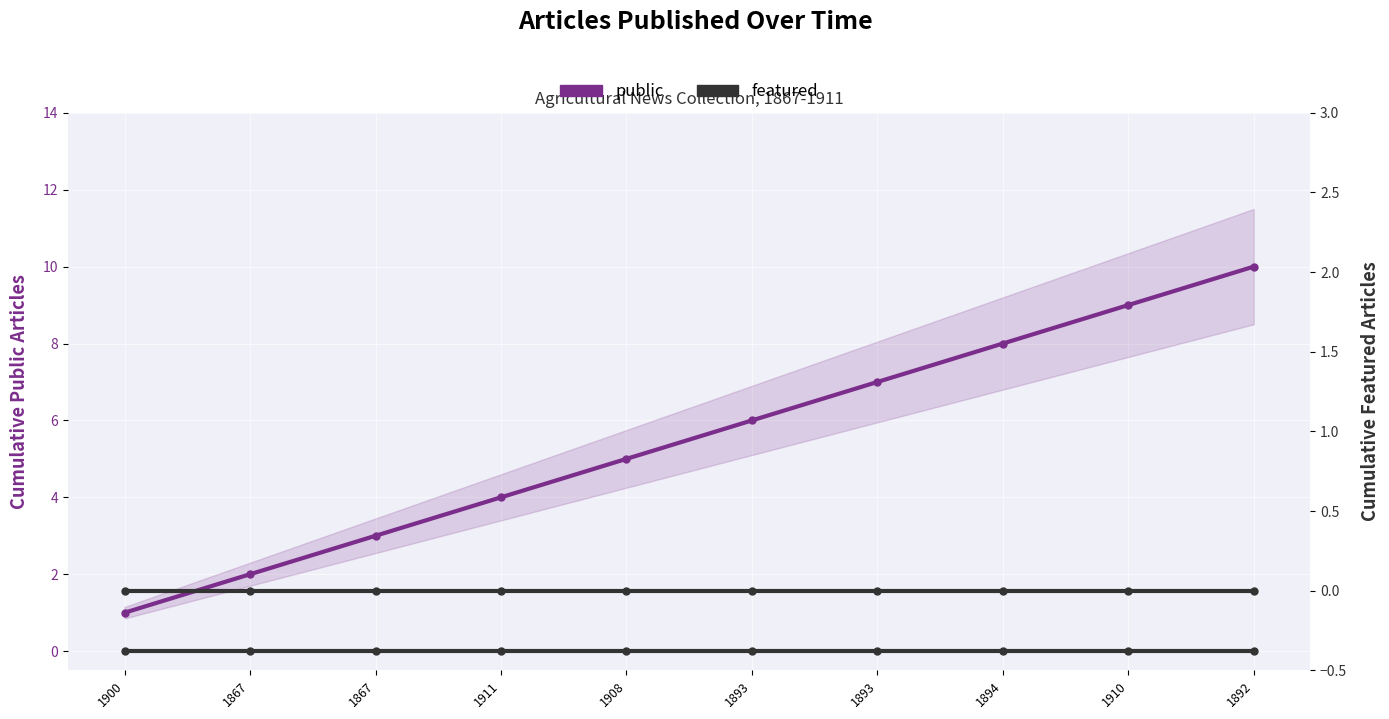

At which category is the sum across all series the highest?

1892